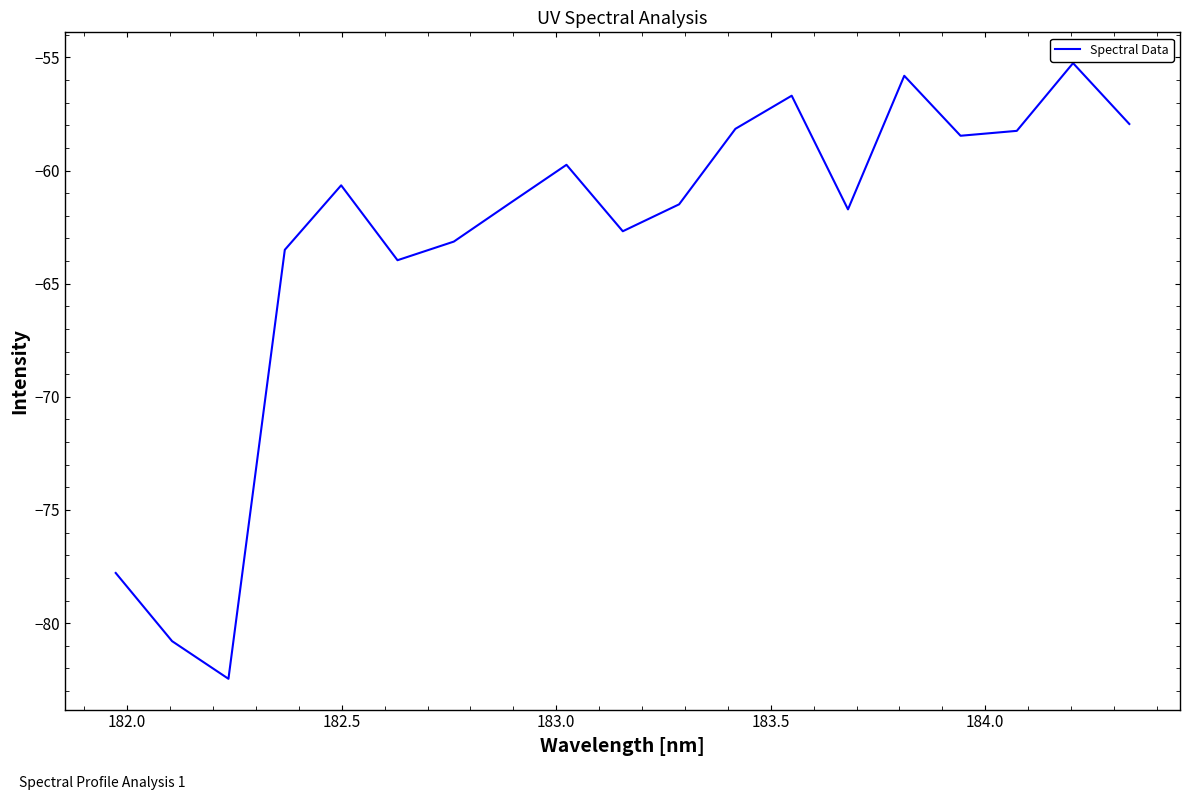

What is the smallest value displayed?

-82.5